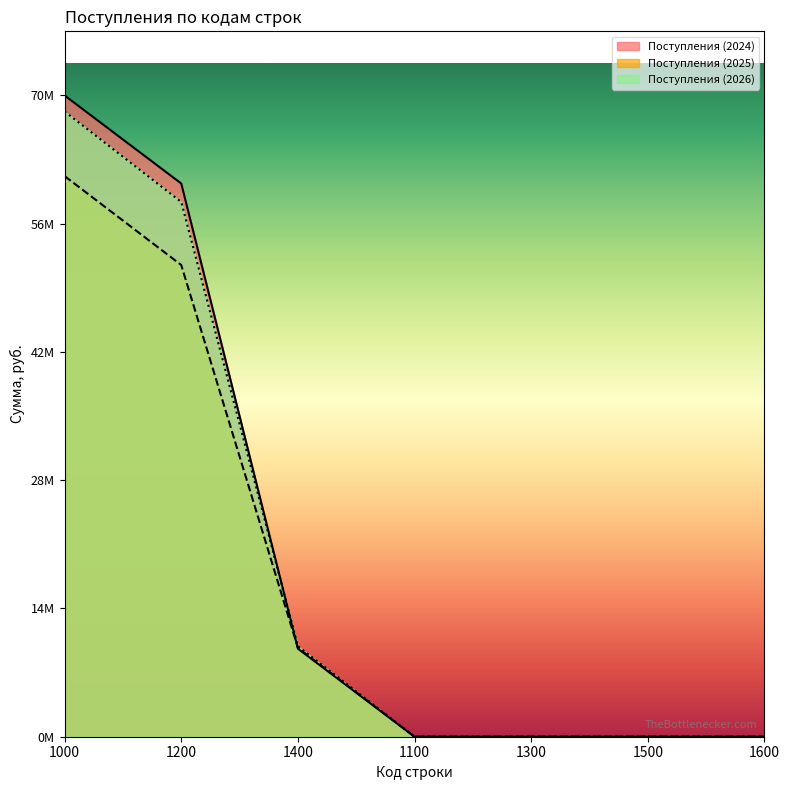

What is the average value of the Поступления (2026) series?

19526943